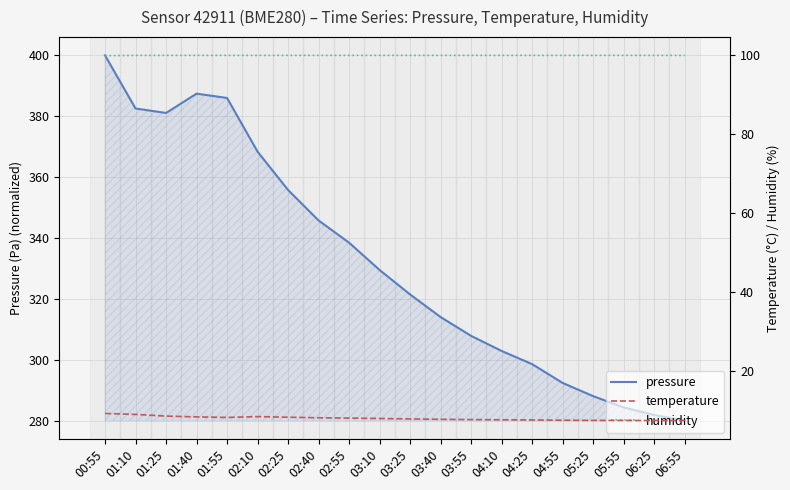

At how many categories does at least one series exceed 355?

7